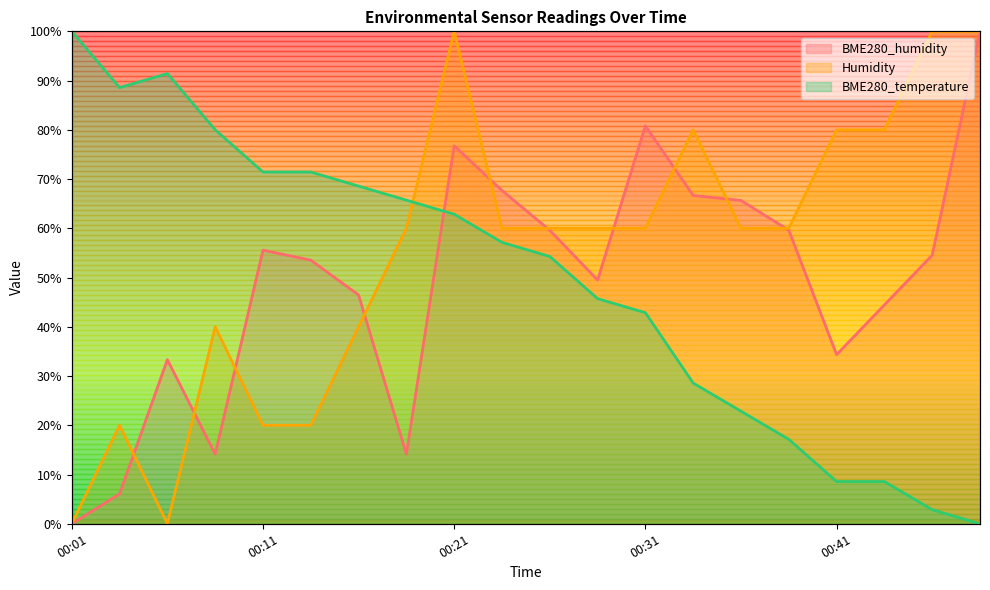

The value of Humidity at 00:28 is 85.1. True or false?

False